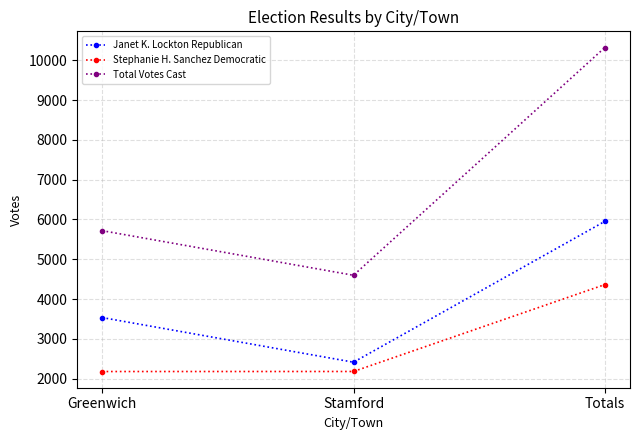

What is the label of the 1st point from the left?

Greenwich